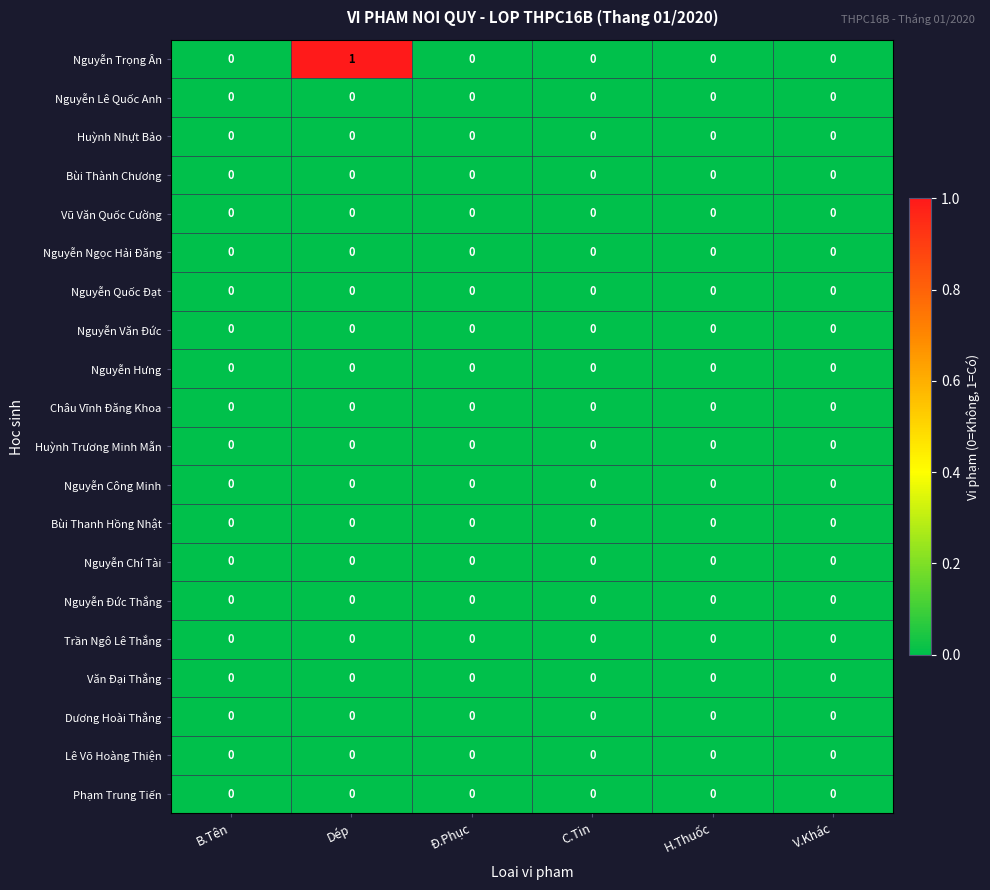

At which category is the sum across all series the highest?

Dép